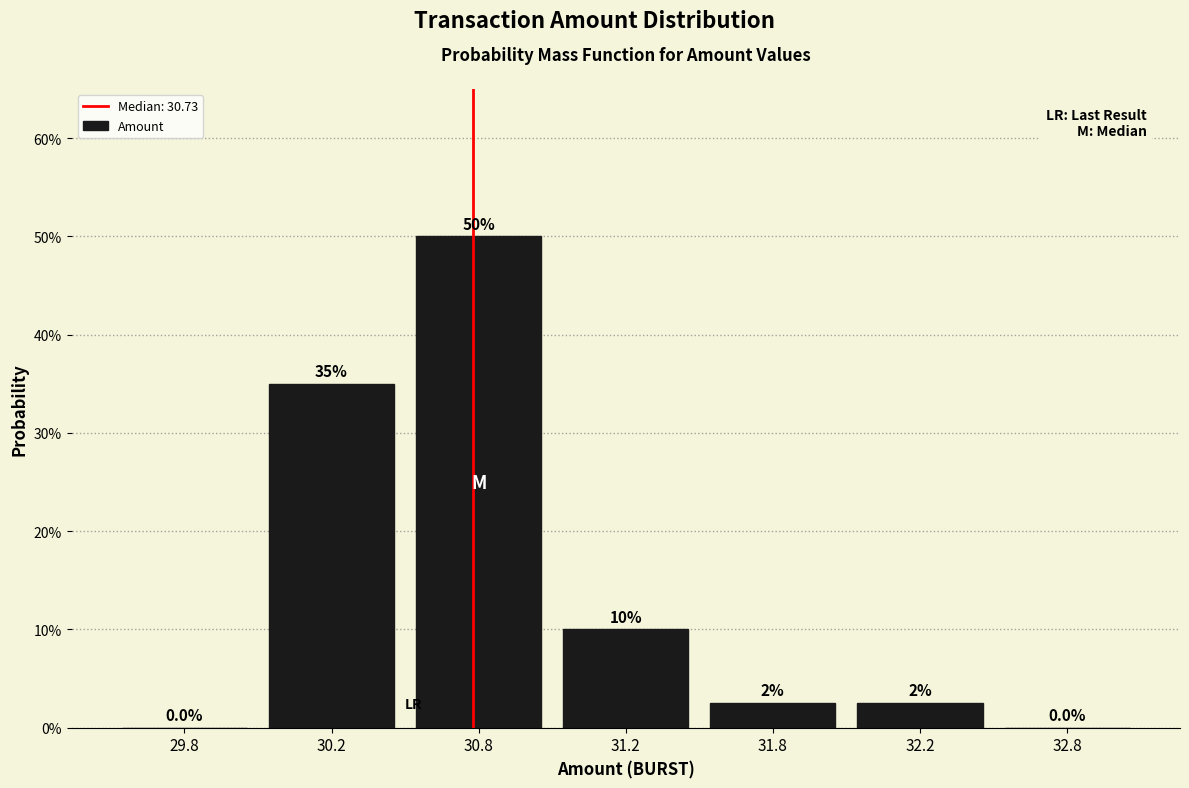

Are the bars horizontal?

No